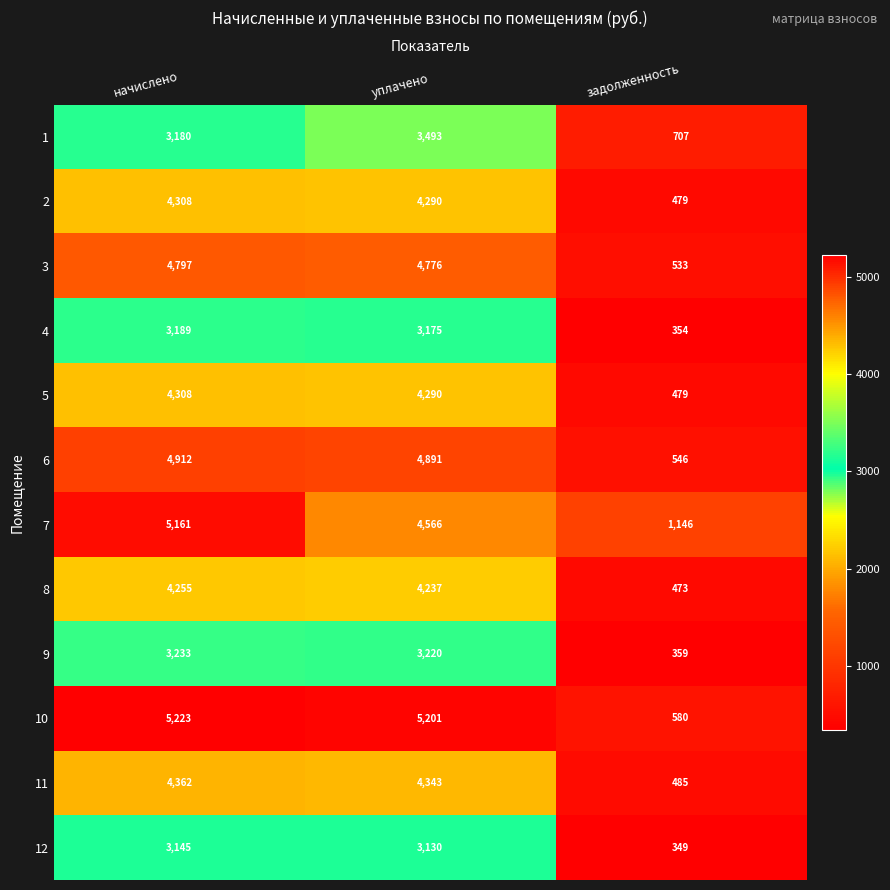

What is the average value of the 8 series?

2988